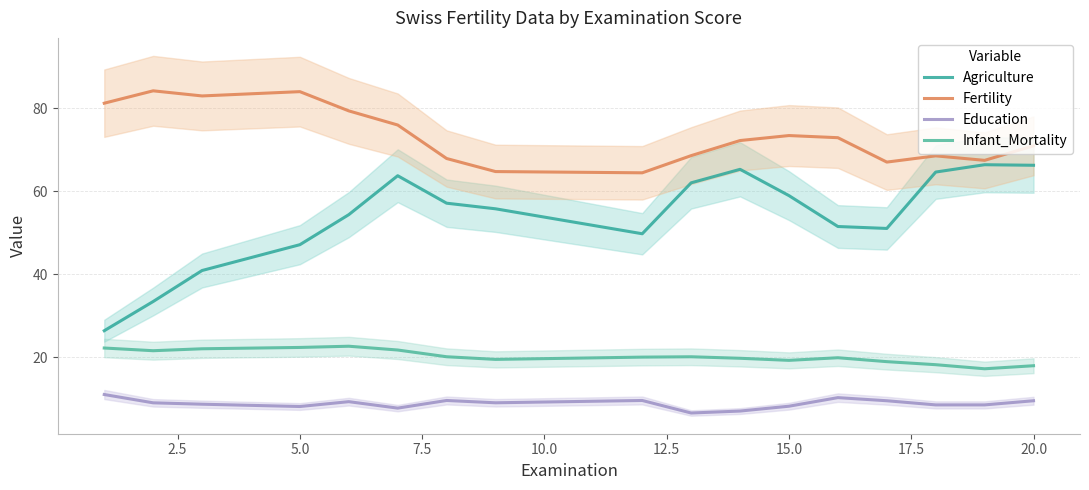

What are all the series names shown in the legend?

Agriculture, Fertility, Education, Infant_Mortality